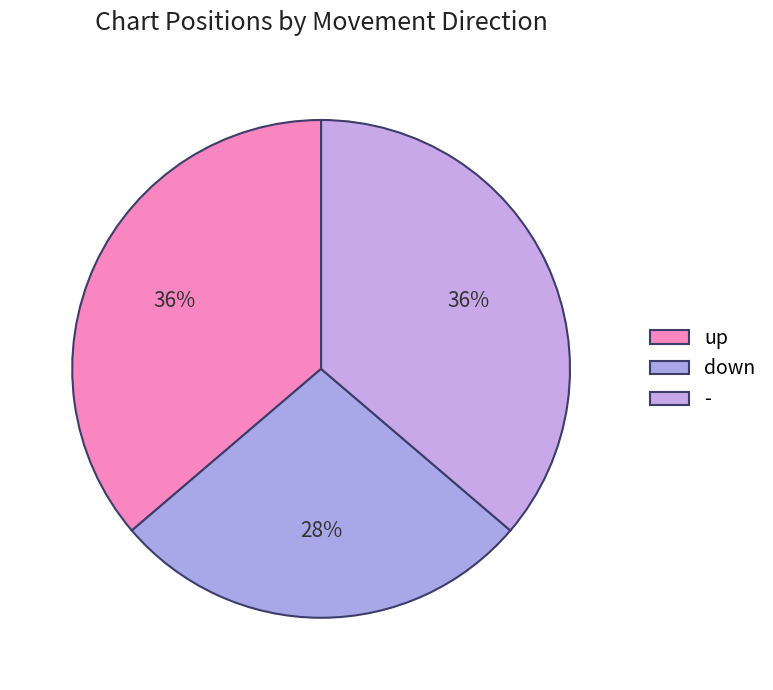

Is there any slice that represents more than half of the pie?

No